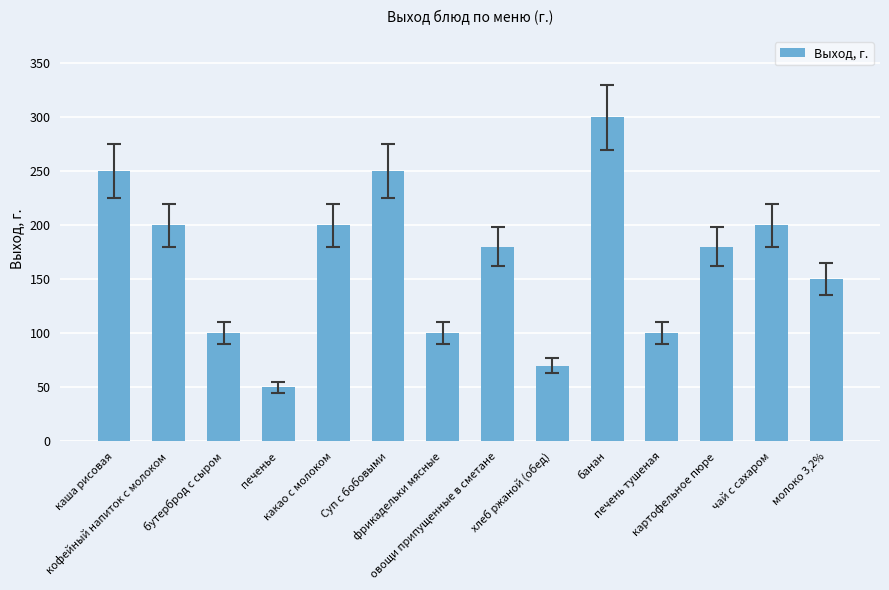

Are the bars grouped side by side (vs. stacked)?

No